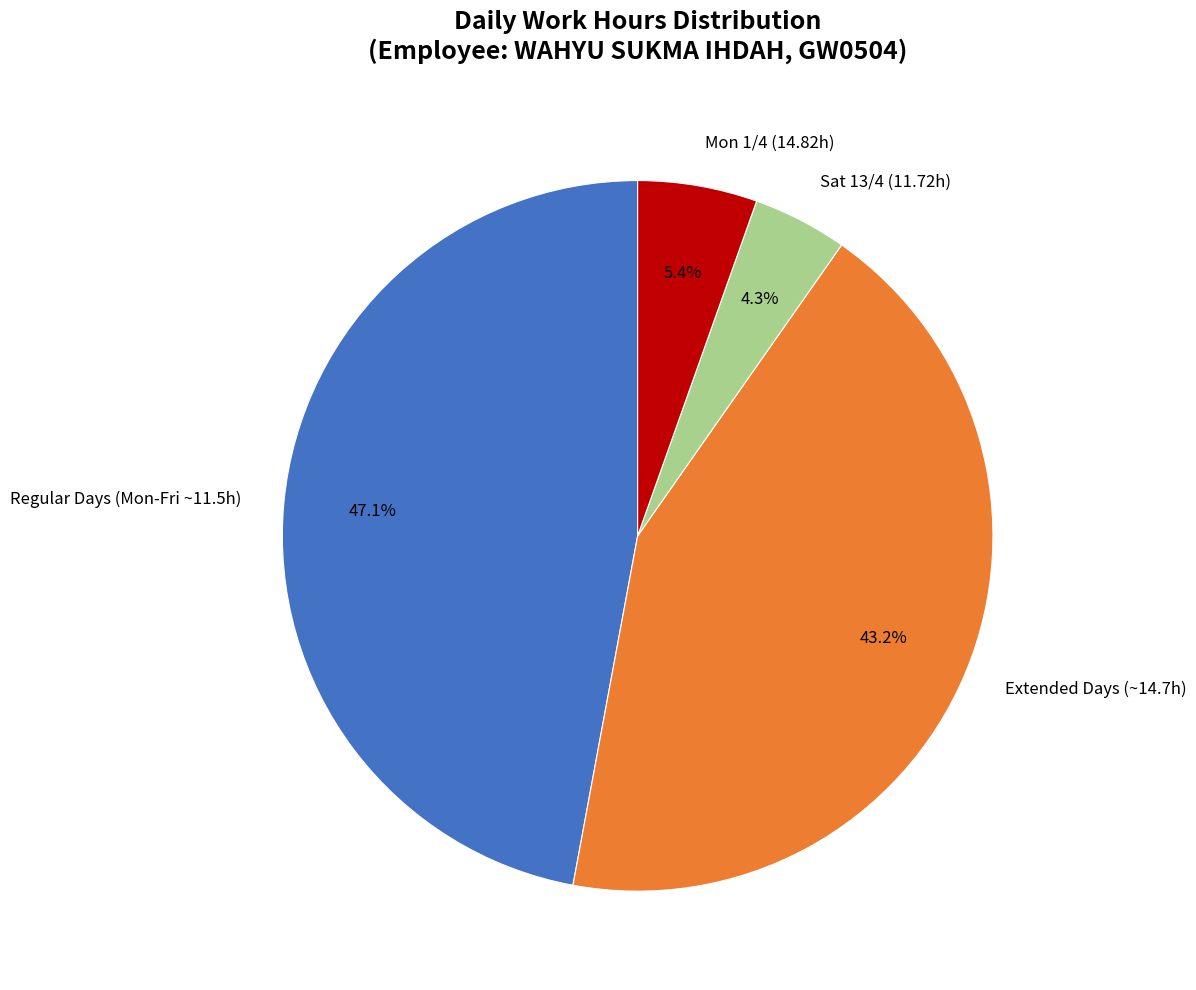

Is the sum of Mon 1/4 (14.82h) and Sat 13/4 (11.72h) greater than half?

No